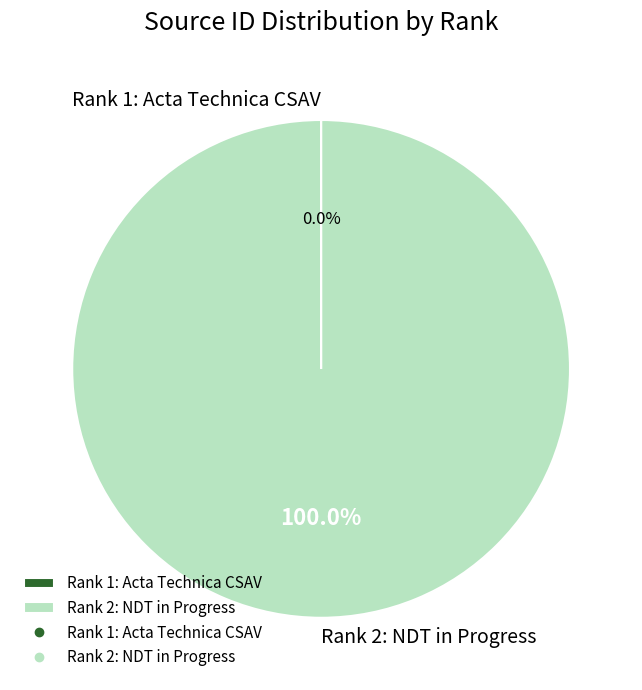

What is the majority slice?

Rank 2: NDT in Progress